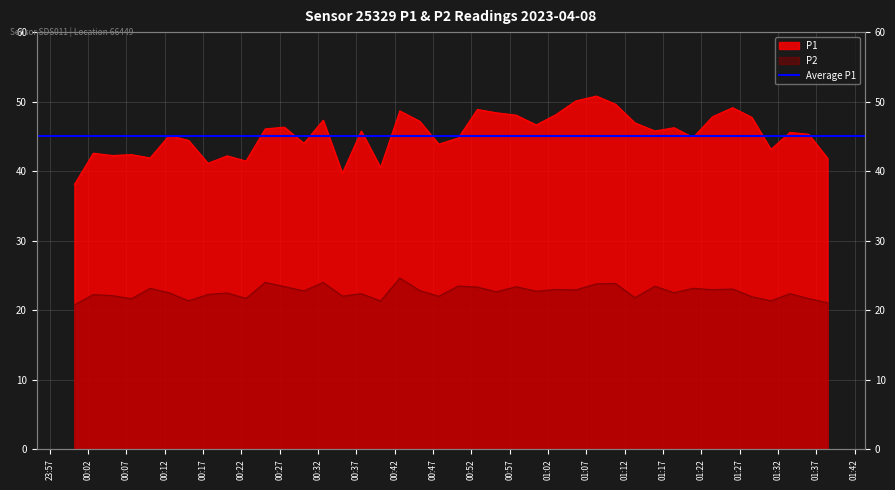

Which series has the largest total across all categories?

P1